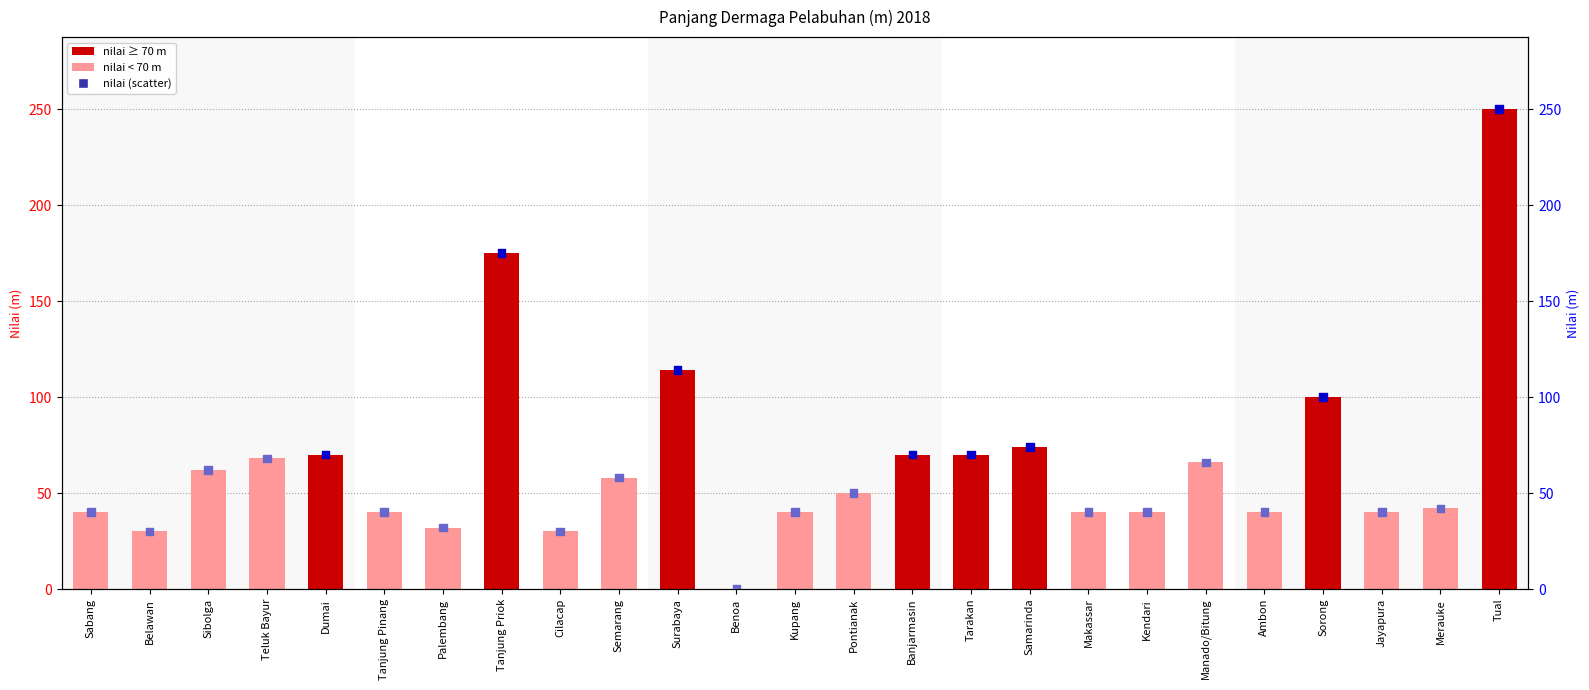

Is the value of nilai (scatter) at Banjarmasin greater than the value of nilai (m) at Cilacap?

Yes